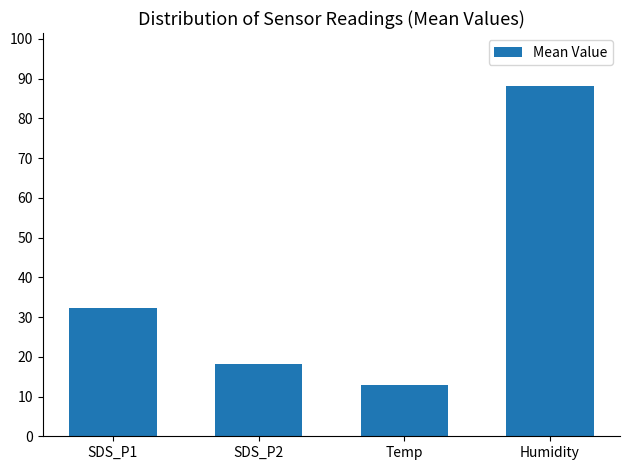

What is the greatest value displayed?

88.3